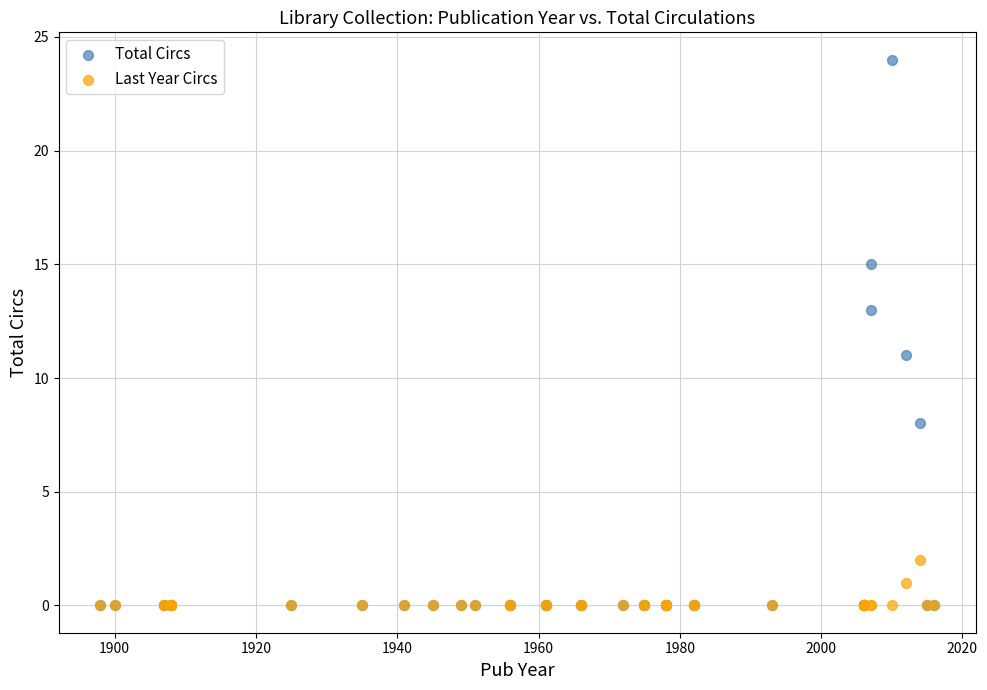

Which series reaches the maximum Y coordinate?

Total Circs